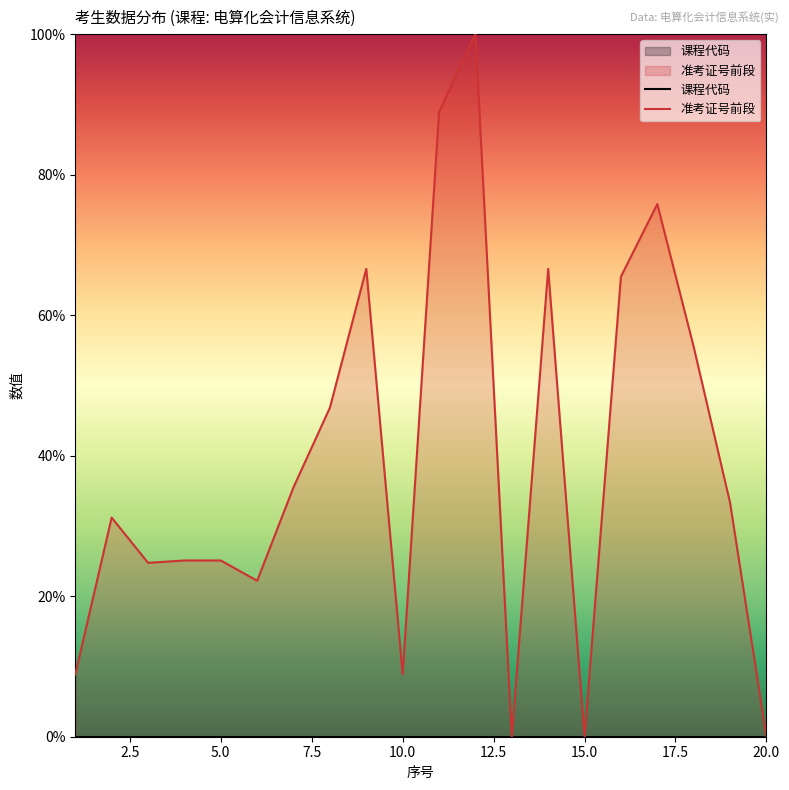

The 准考证号前段 series shows 0.0 at 20.0. True or false?

True